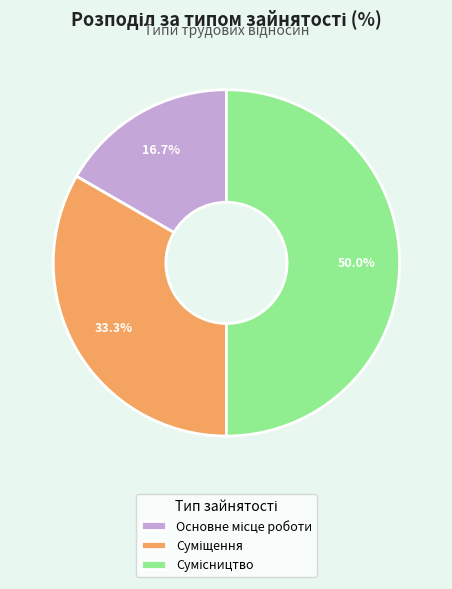

Which slice is the smallest?

Основне місце роботи